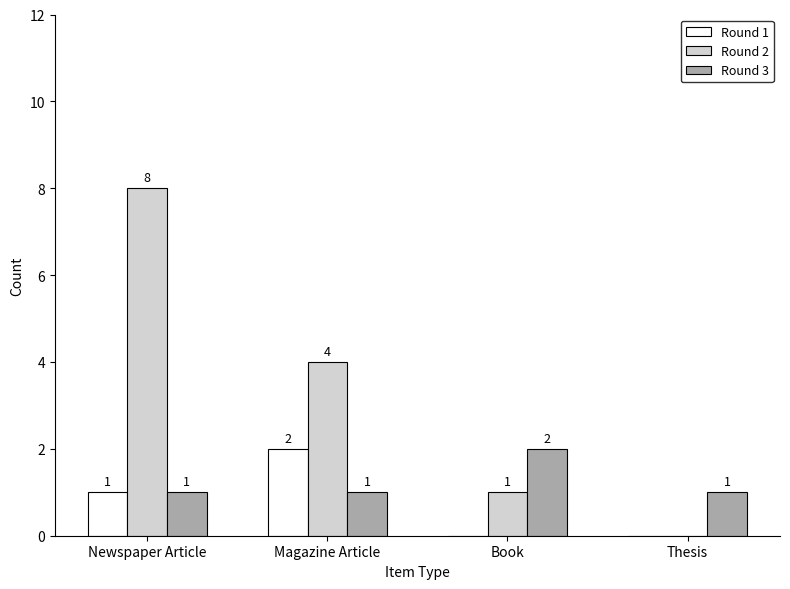

The Round 1 series shows 2 at Newspaper Article. True or false?

False